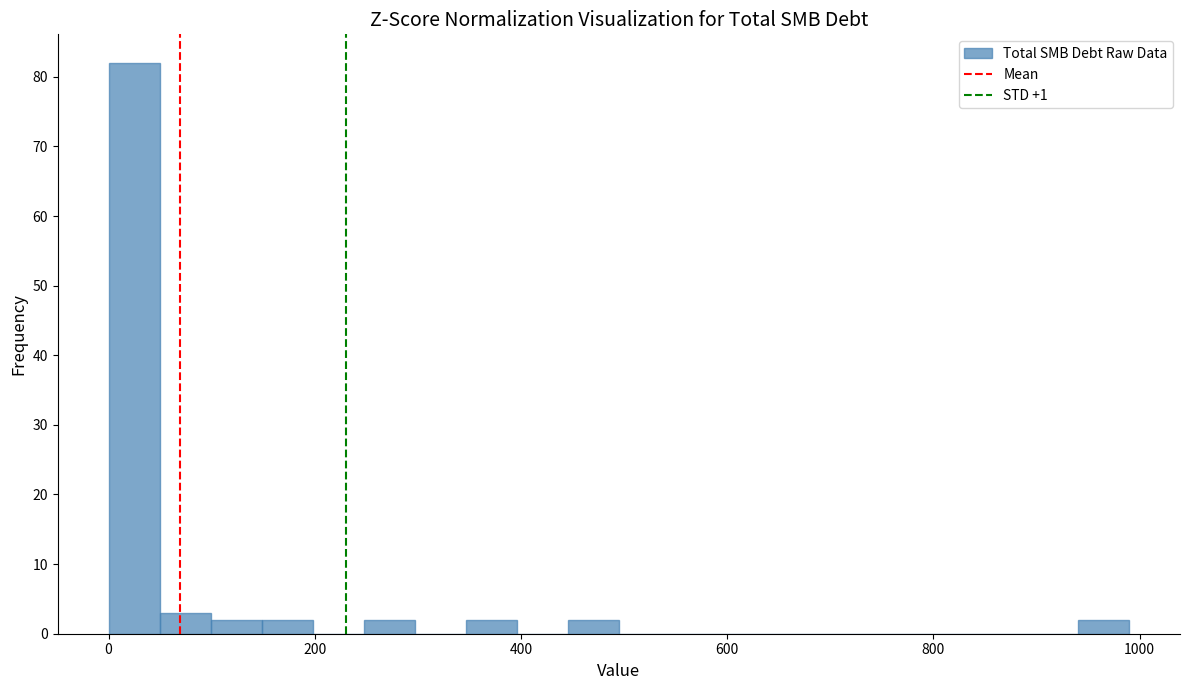

Around what value on the x-axis is the tallest bar? Give the approximate position of its centre, as read against the axis.

20